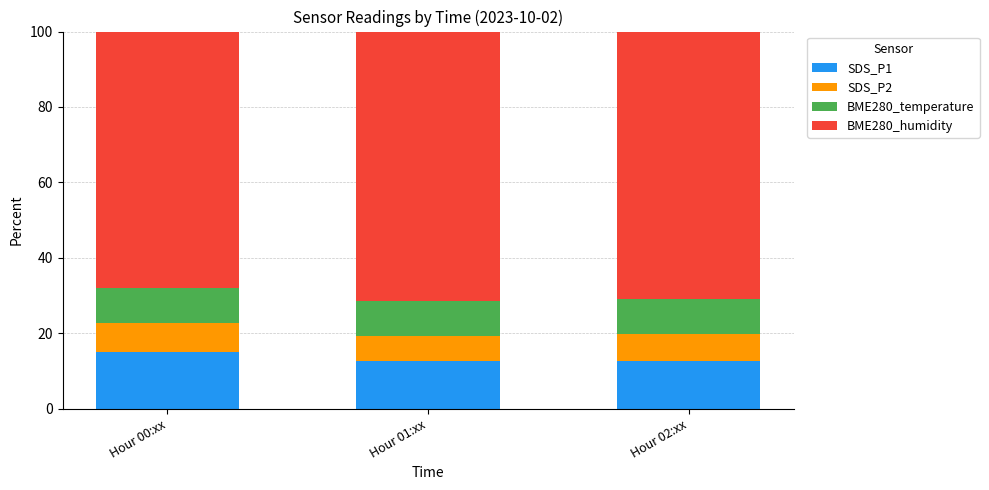

What are all the series names shown in the legend?

SDS_P1, SDS_P2, BME280_temperature, BME280_humidity